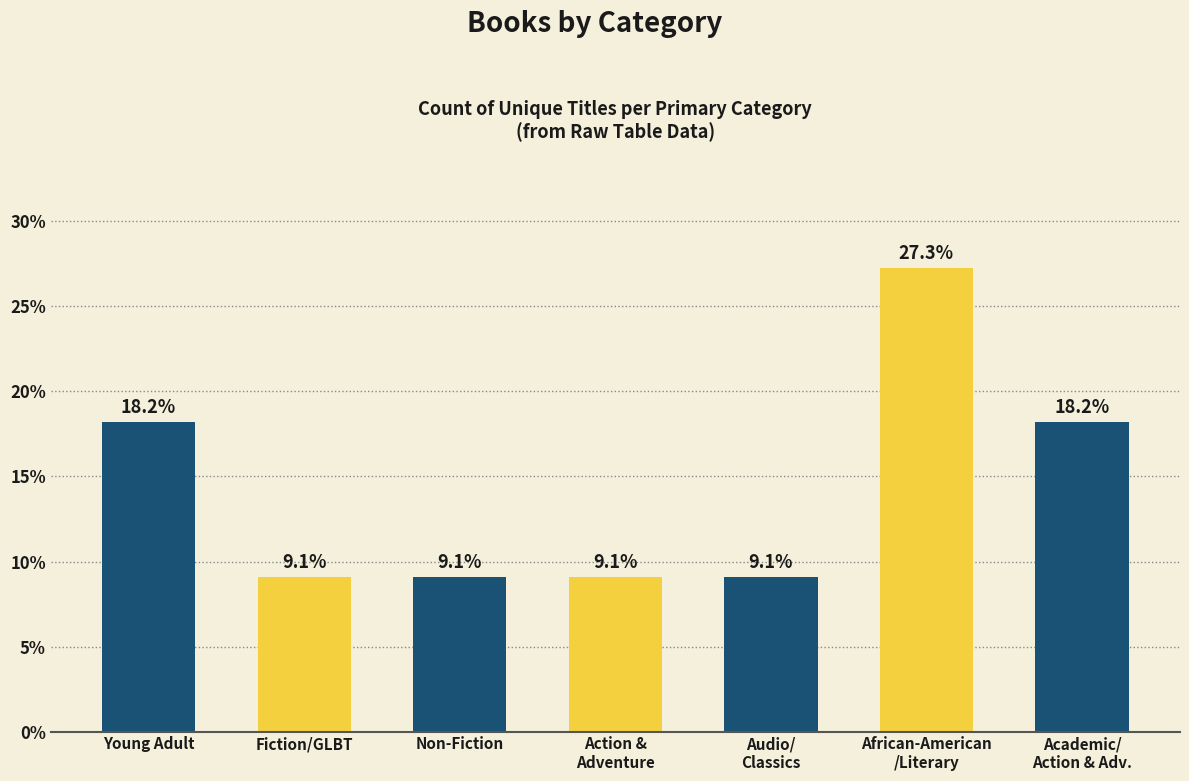

The value at Fiction/GLBT is 9.1. True or false?

True